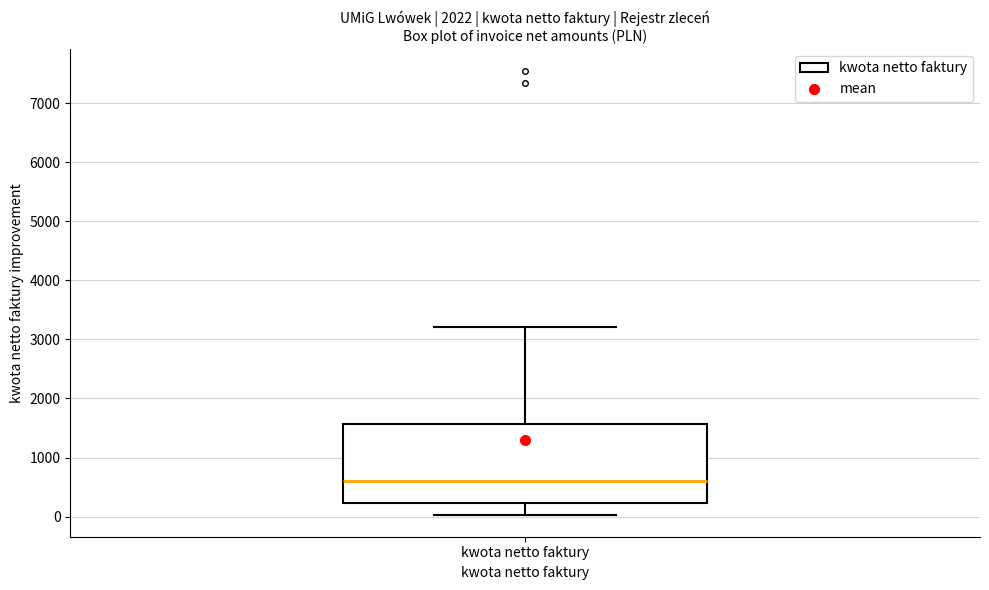

Where is the lower edge of the box for kwota netto faktury on the y-axis? The values are not printed on the chart, so give them approximately, as read against the axis.

200